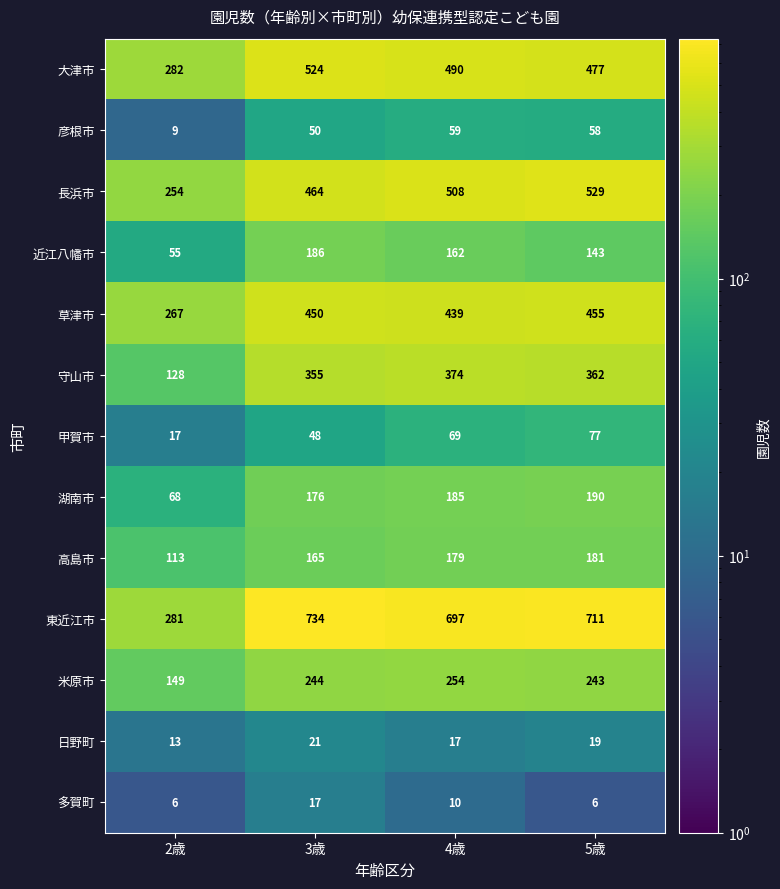

Which series has the widest spread of values?

東近江市